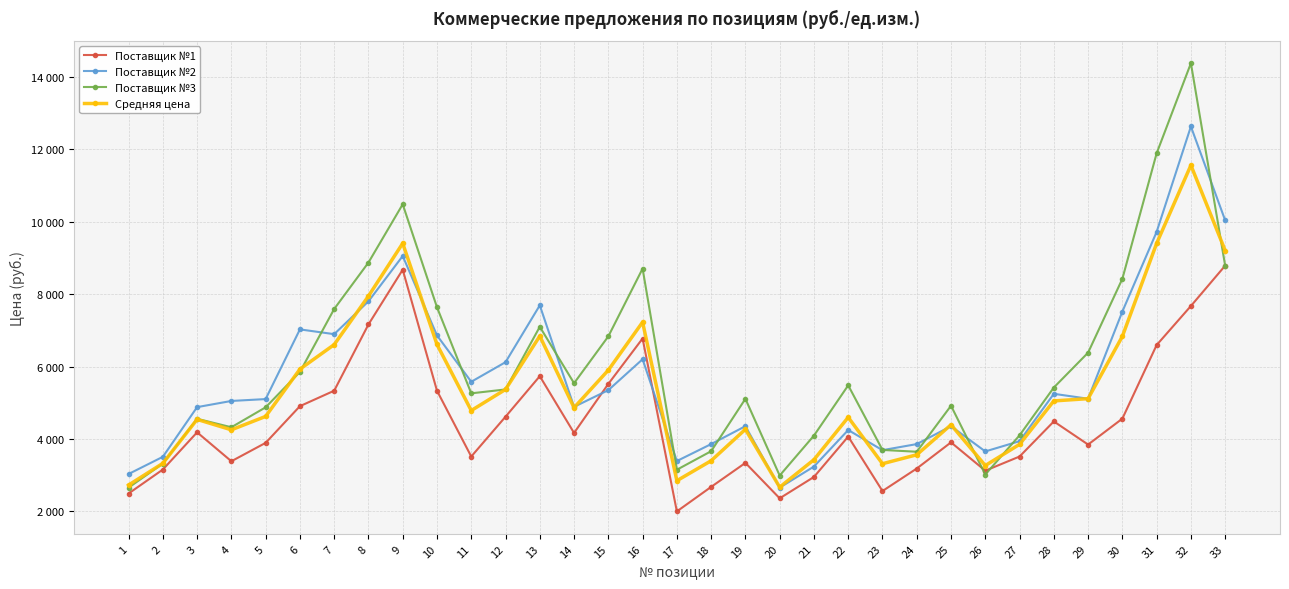

Does the chart have visible grid lines?

Yes